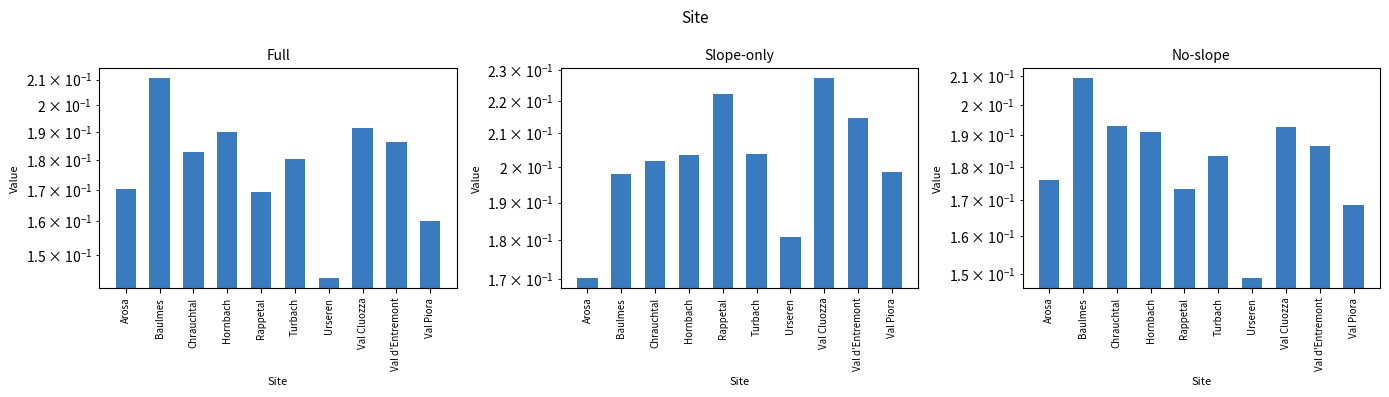

Which series has the largest range (max minus min)?

Full